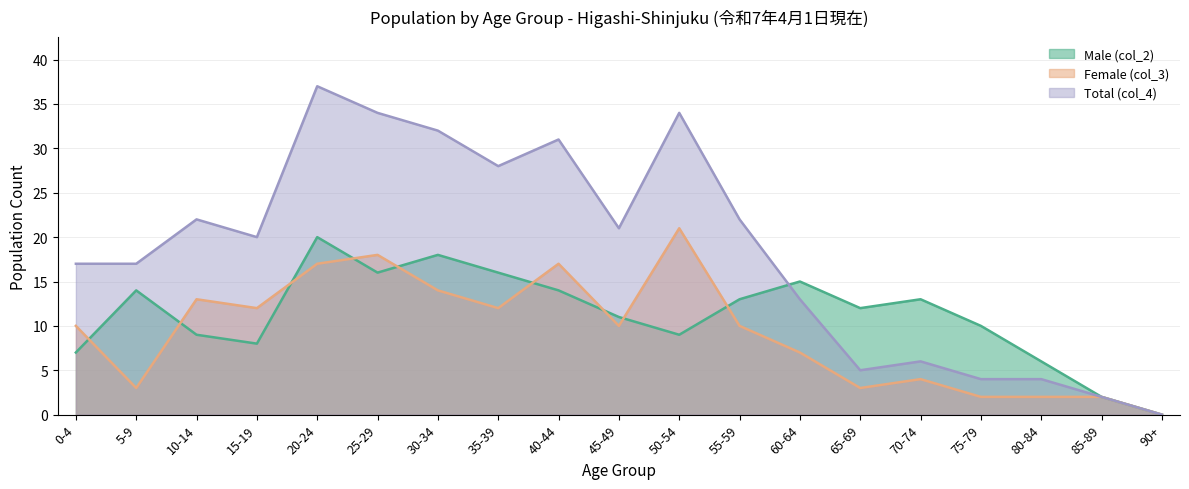

True or false: Total (col_4) and Female (col_3) intersect in this chart.

False